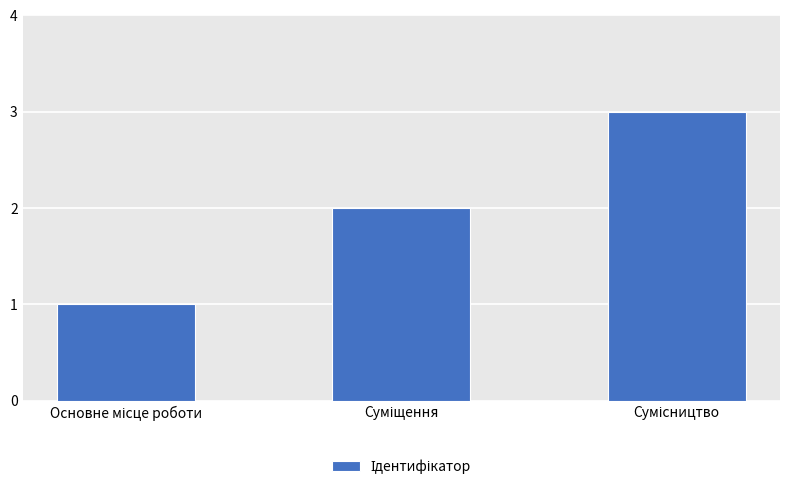

What is the sum of all values?

6